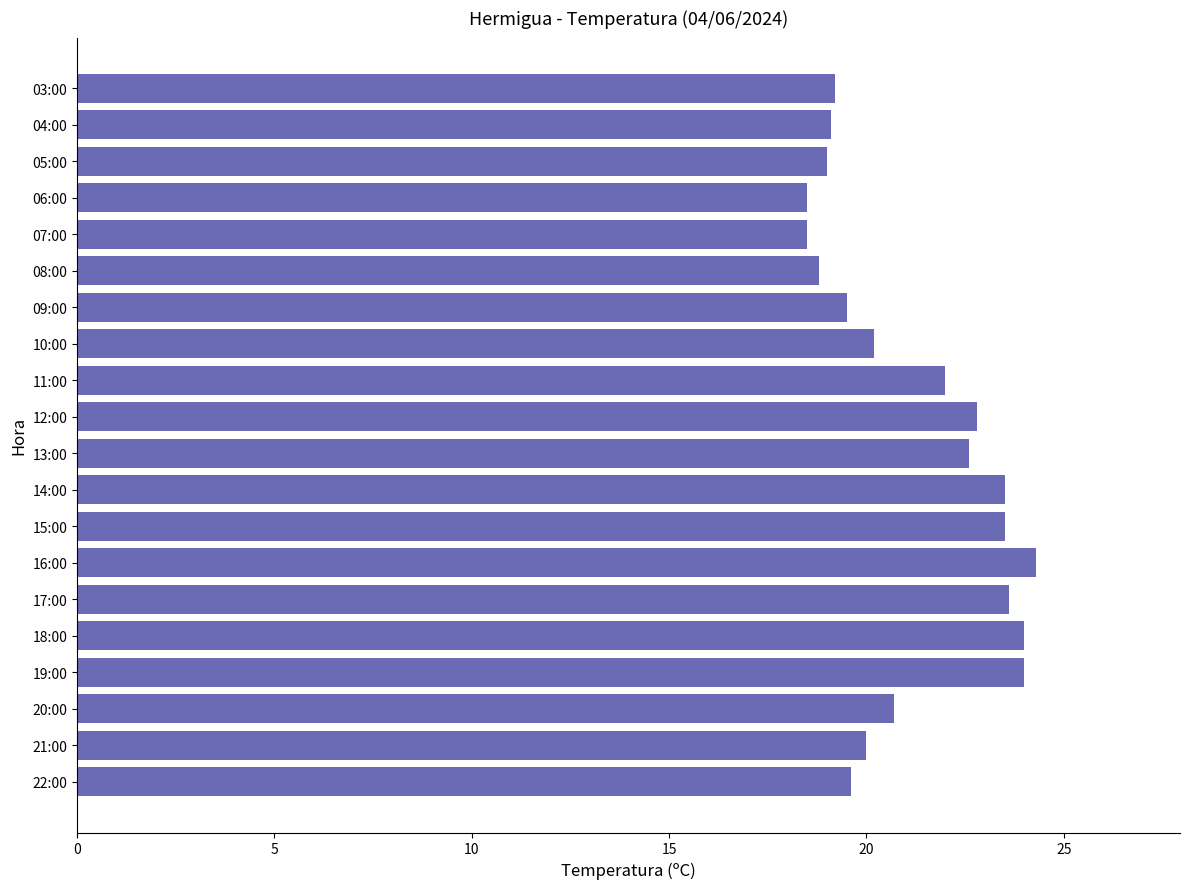

What is the change in value from 18:00 to 12:00?

-1.2